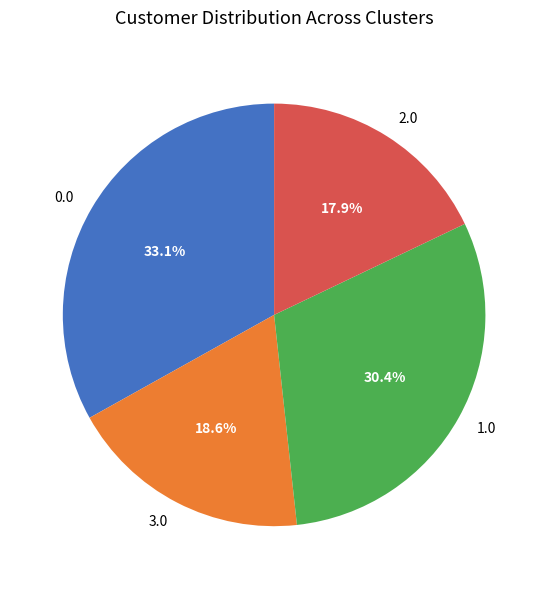

Is there a majority slice in this chart?

No